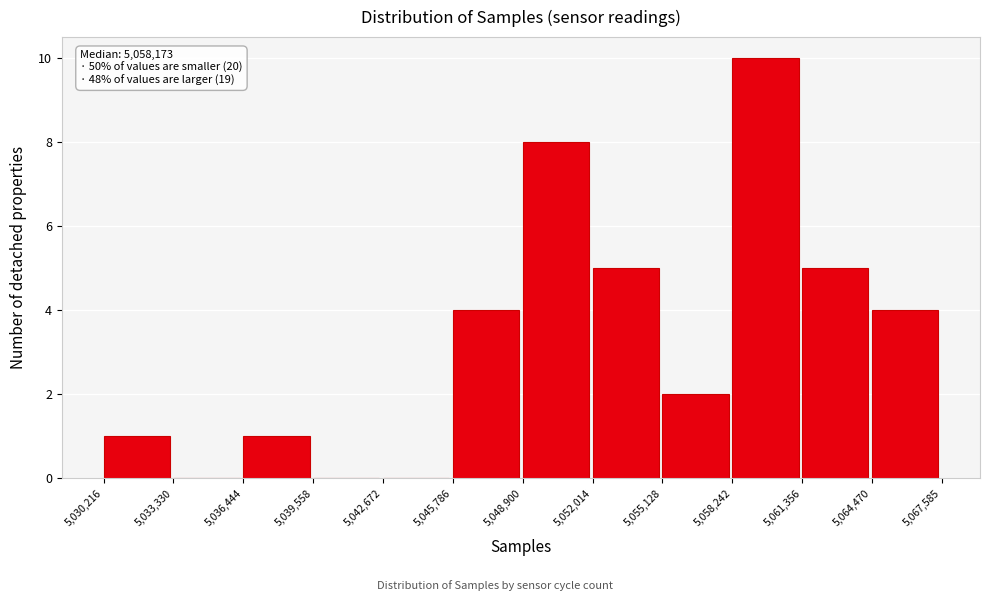

Which range on the x-axis has the tallest bar?

5,058,242 to 5,061,356